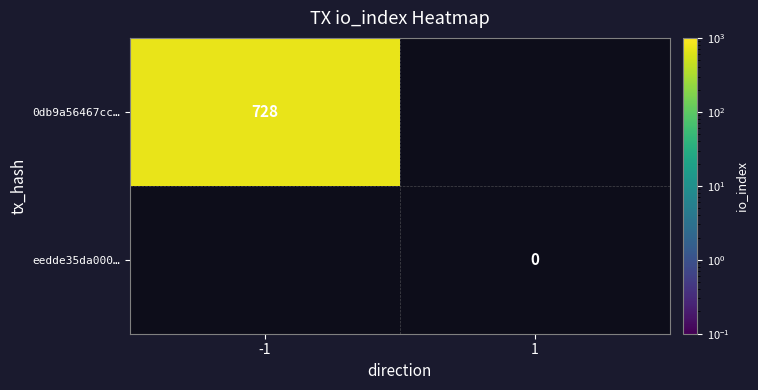

The value of 0db9a56467cc… at -1 is 1082. True or false?

False